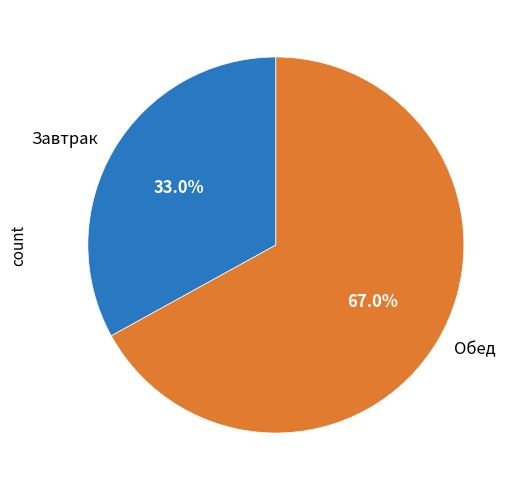

Which slice is the smallest?

Завтрак